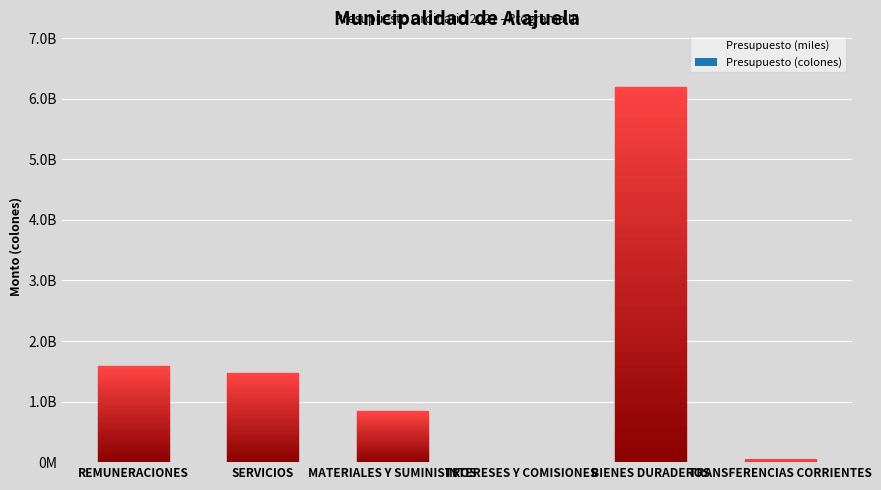

True or false: the data shows 1477356023.4 at SERVICIOS.

True